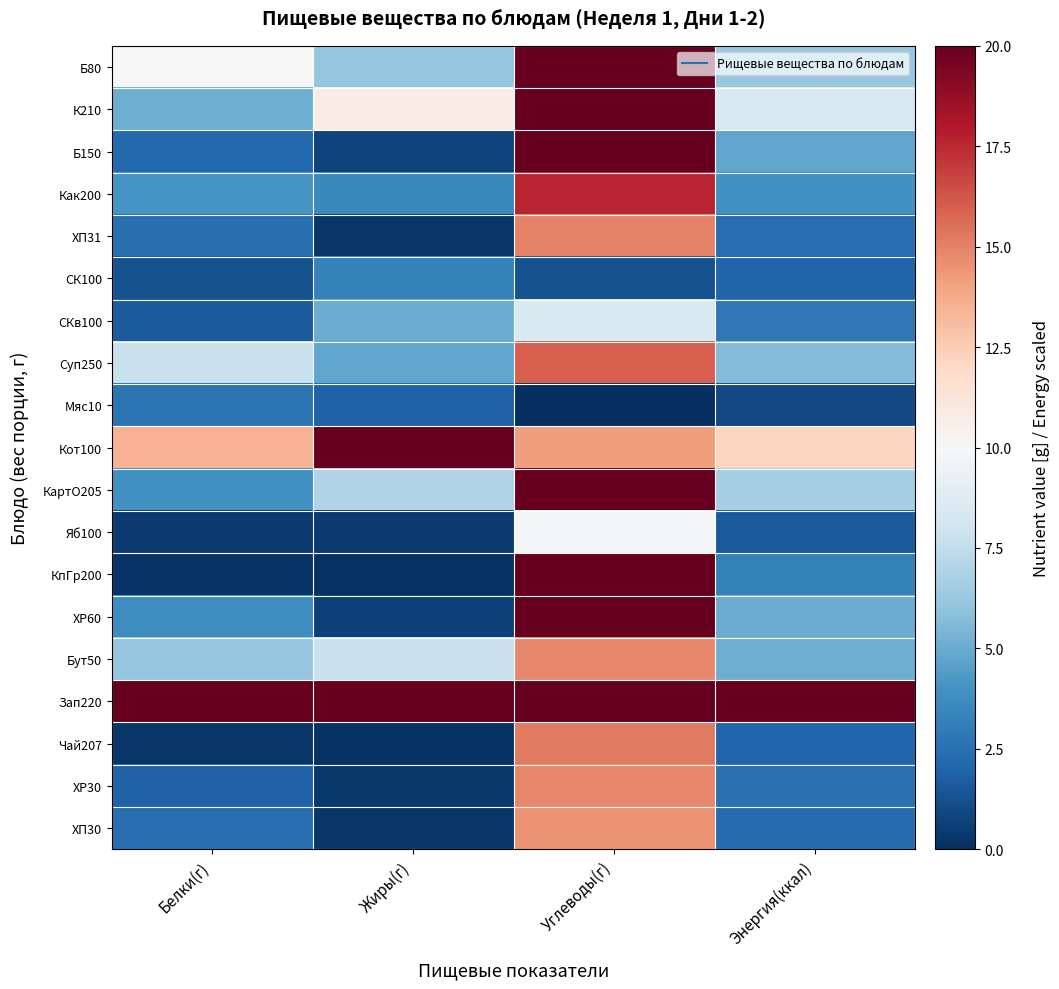

Between Энергия(ккал) and Жиры(г), which is larger?

Энергия(ккал)